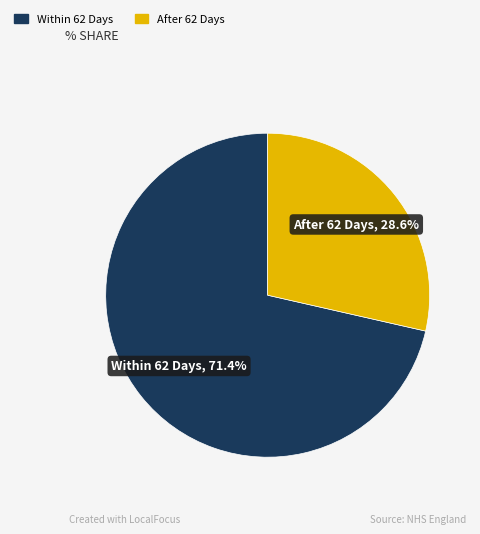

Which category has the biggest portion of the pie?

Within 62 Days